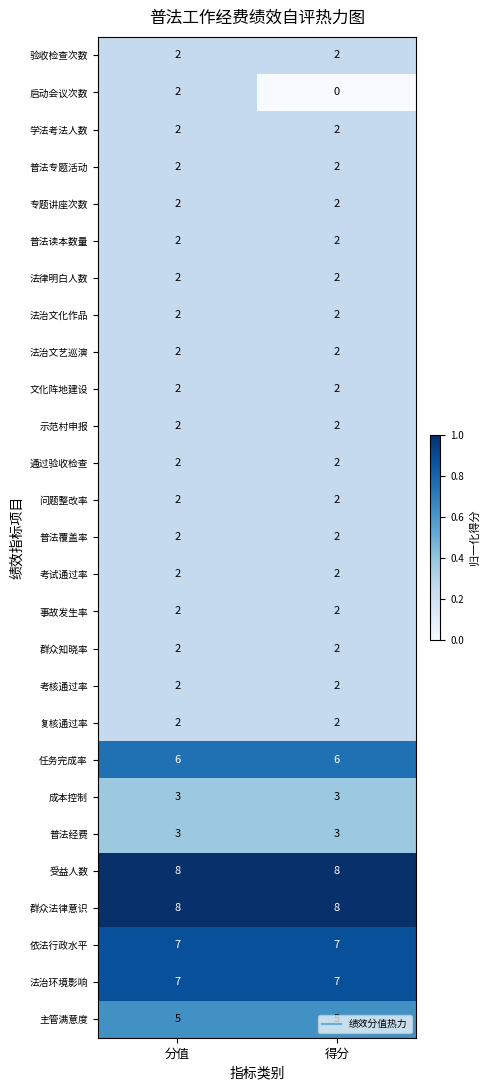

What is the spread (max minus min) of values at 分值?

6